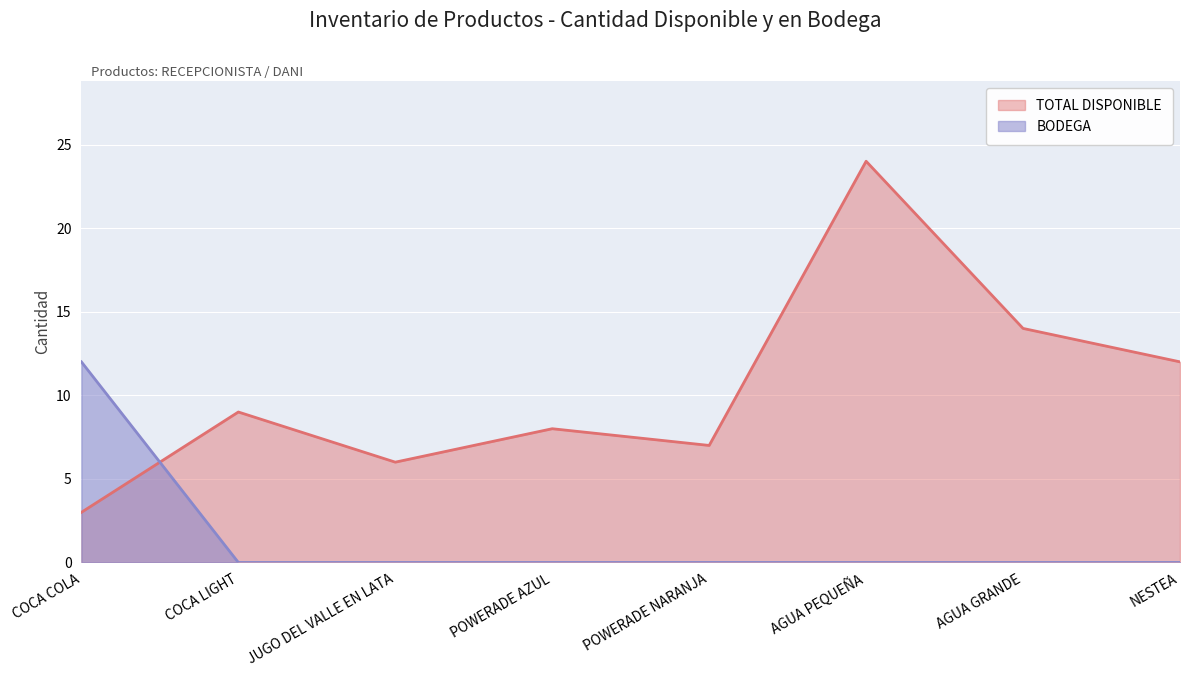

Does the chart display data point markers on the line(s)?

No